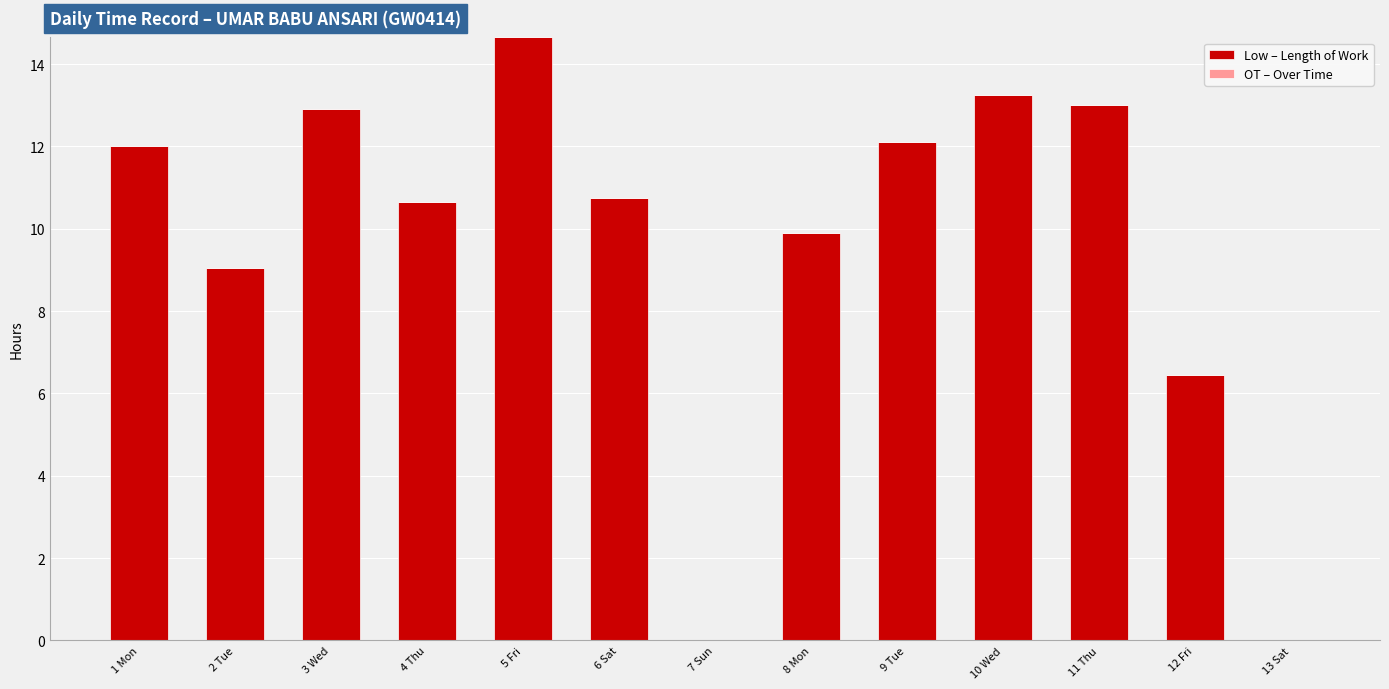

What is the greatest value displayed?

14.7